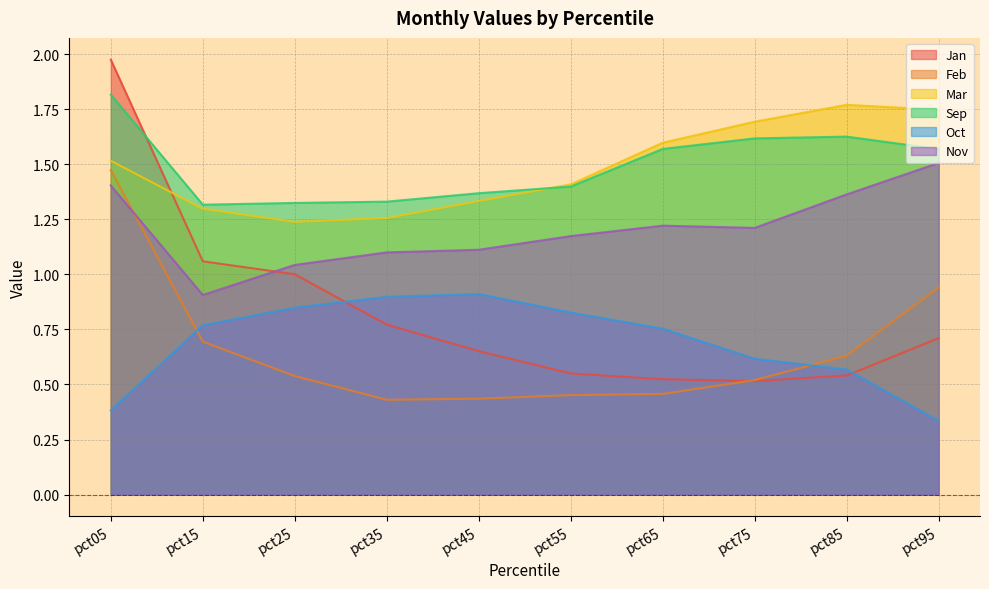

At which category is the sum across all series the highest?

pct05